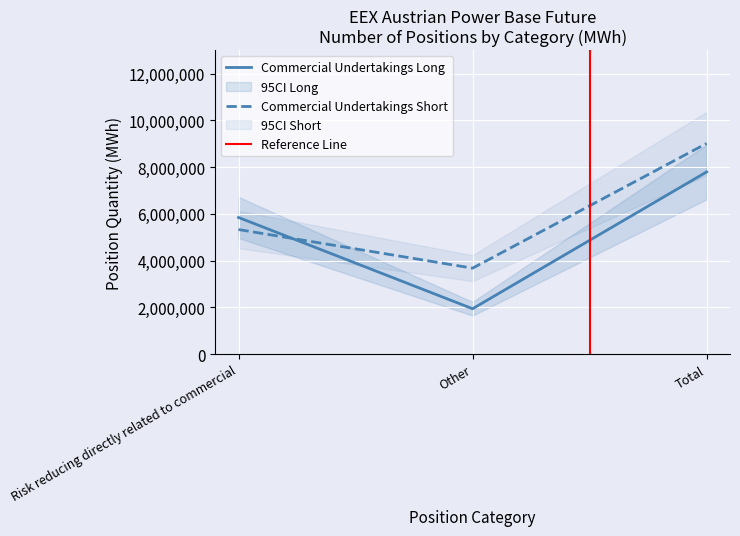

Which series has the widest spread of values?

Commercial Undertakings Long